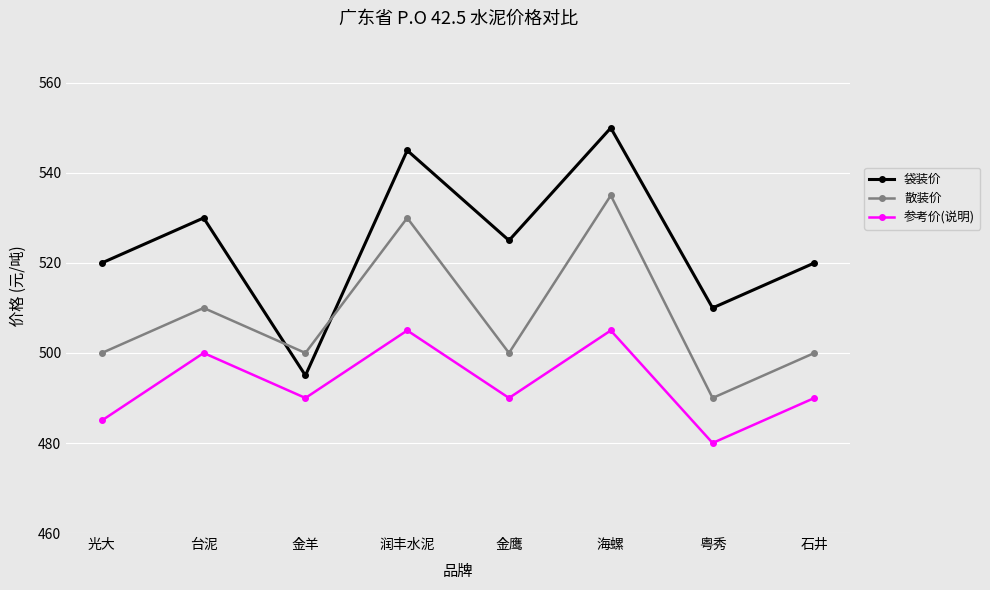

What is the sum of the 袋装价 values at 光大 and 石井?

1040